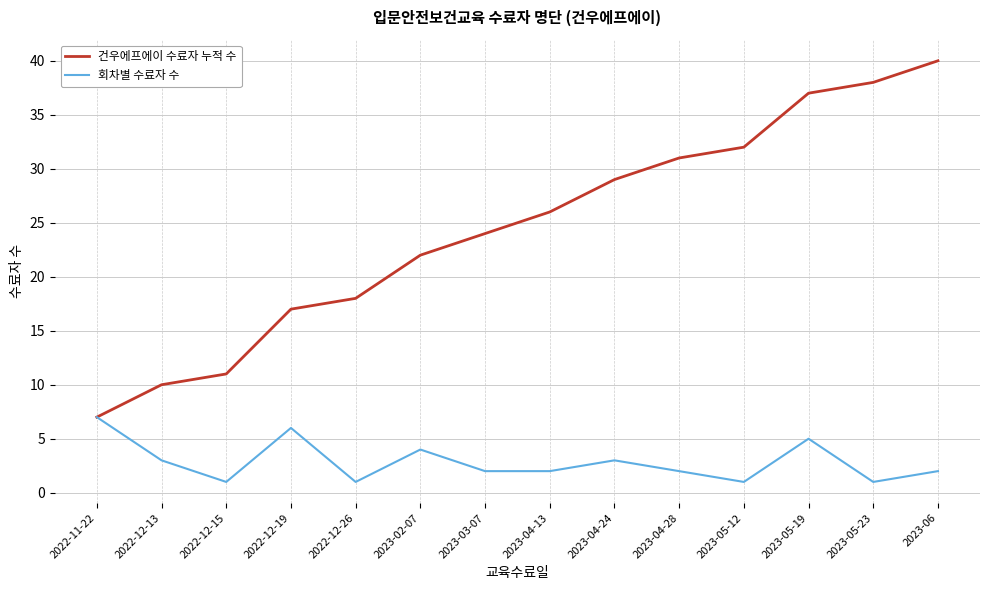

Between 2022-11-22 and 2023-02-07, which series saw the biggest shift?

건우에프에이 수료자 누적 수